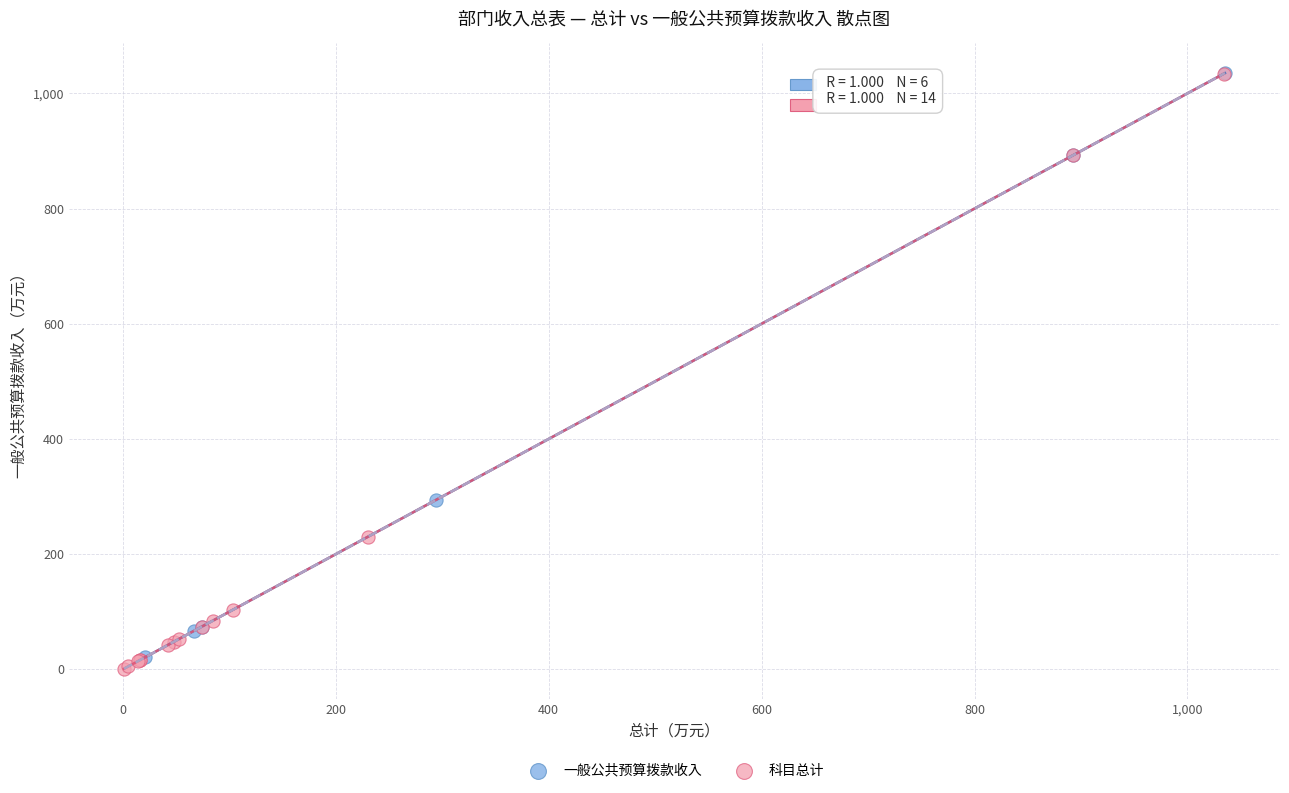

Which series has the widest spread of Y values?

科目总计